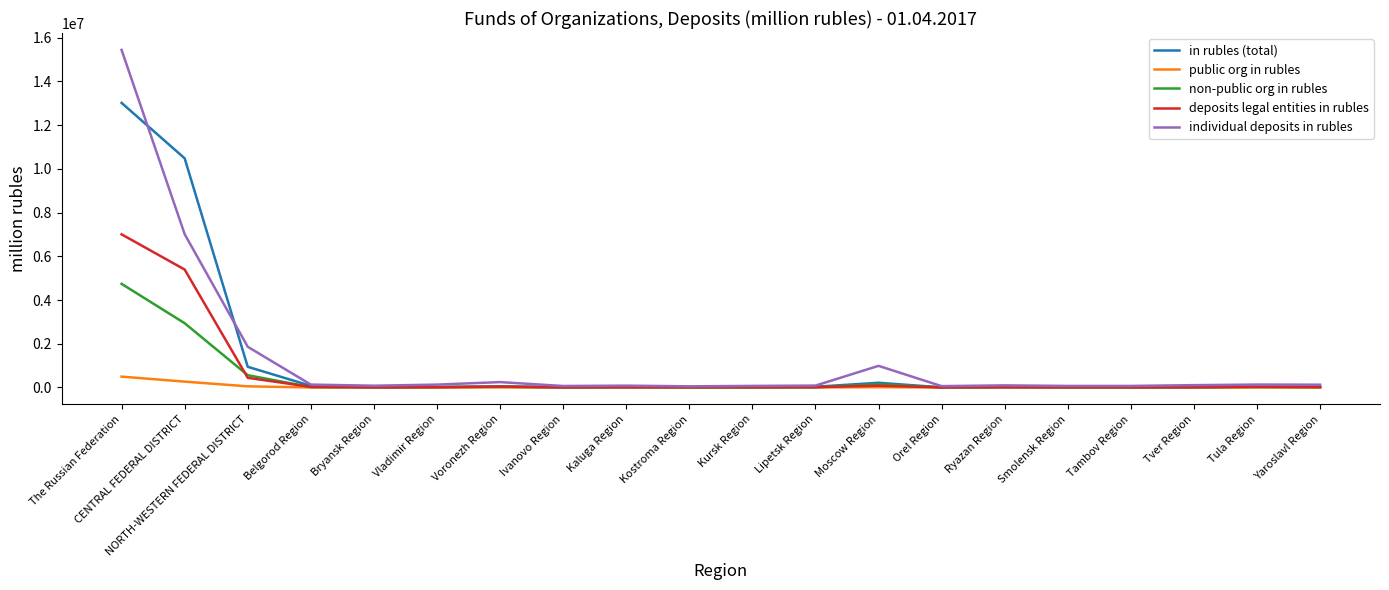

What is the difference between the highest and lowest values at Voronezh Region?

241014